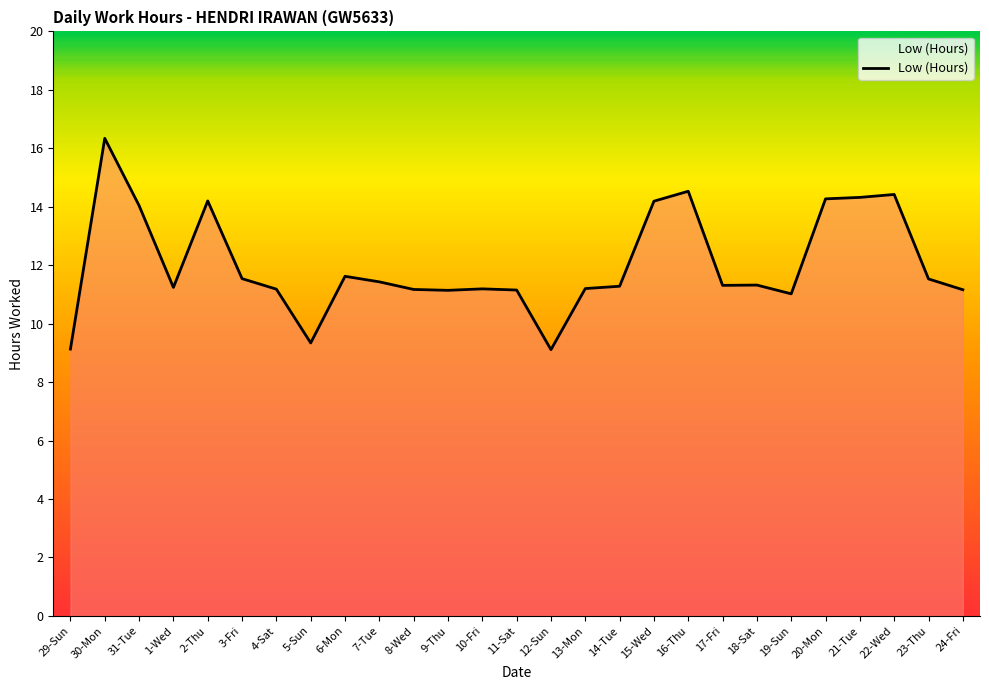

Read the value at 29-Sun.

9.1